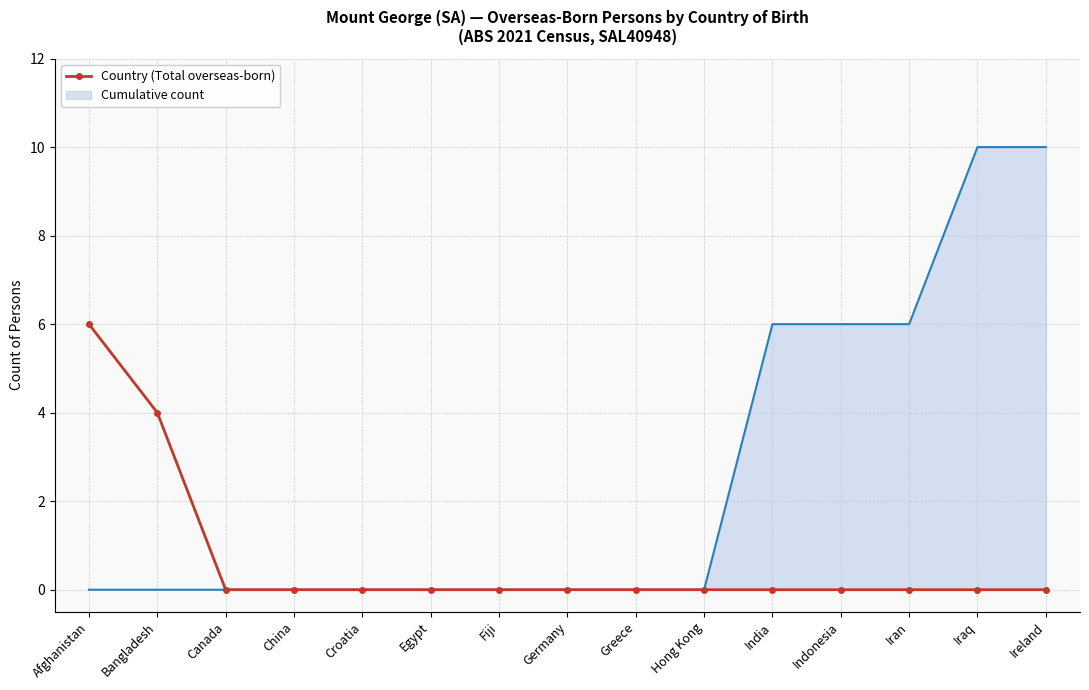

The value of Country (Total overseas-born) at Canada is 0. True or false?

True